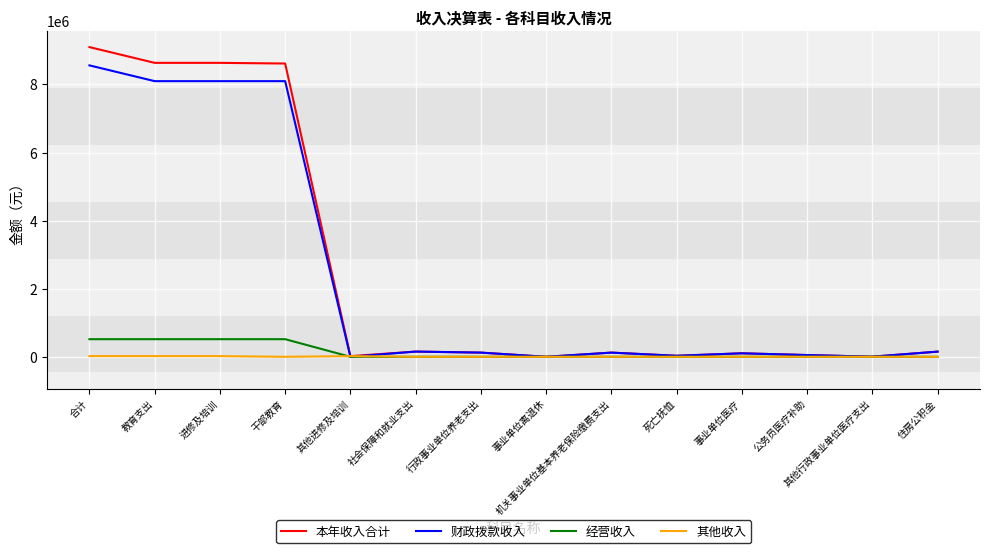

Is it true that 经营收入 equals 0.0 at 社会保障和就业支出?

True